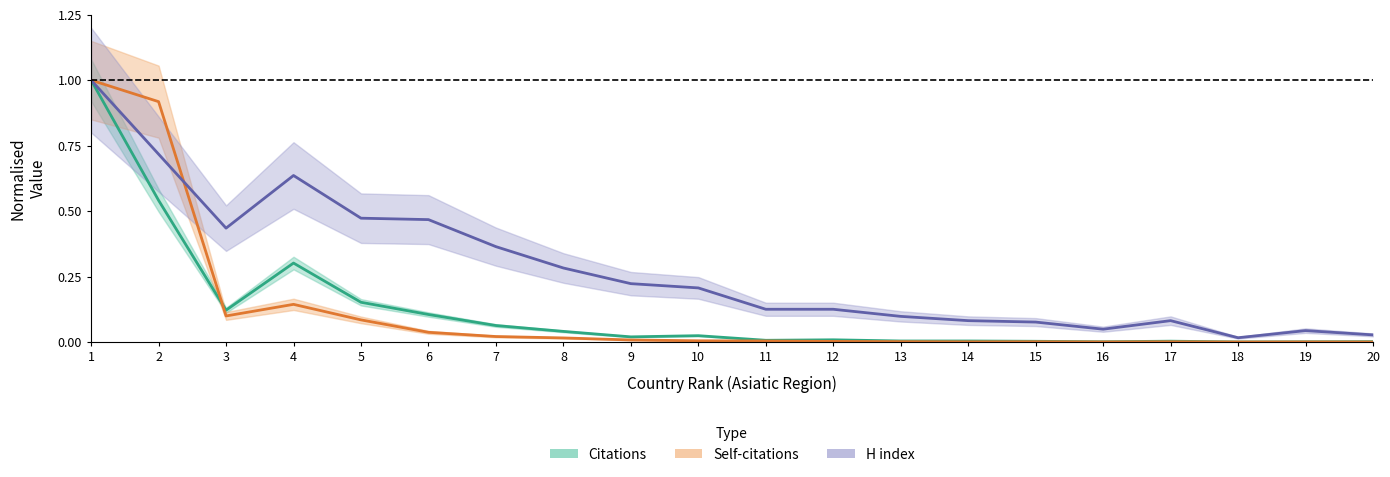

Is the value of Citable documents at 18 greater than the value of Citations at 10?

No